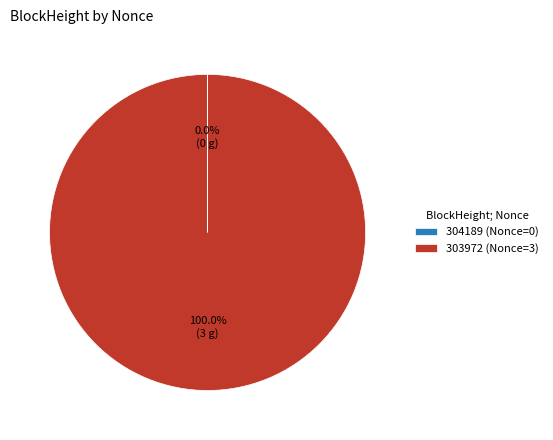

Which category has the biggest portion of the pie?

303972 (Nonce=3)